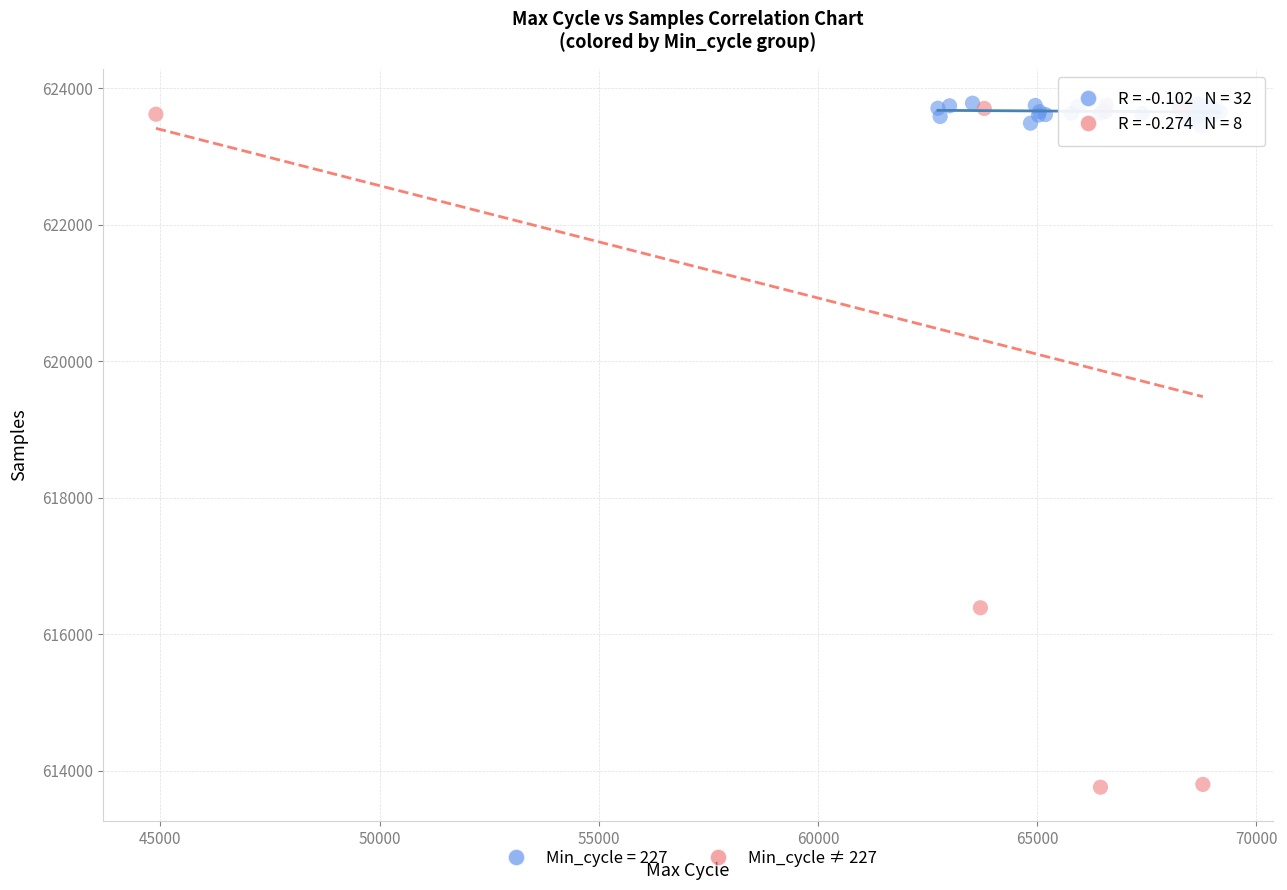

Which series reaches the minimum Y coordinate?

Min_cycle ≠ 227